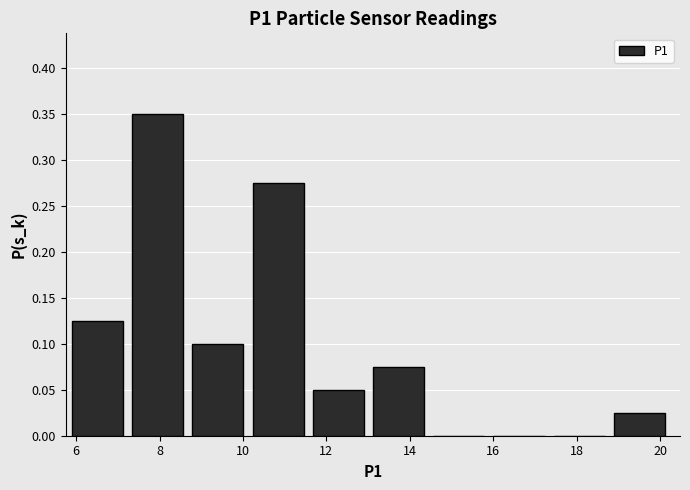

Reading left to right, transcribe this chart: for each bar, give the range it covers on the x-axis and its height. Neither the bar edges nor the heights are printed on the chart, so give them approximately, as read against the axes.

6.0 to 7.4: 0.125
7.4 to 8.8: 0.350
8.8 to 10.2: 0.100
10.2 to 11.6: 0.275
11.6 to 13.2: 0.050
13.2 to 14.6: 0.075
14.6 to 16.0: 0
16.0 to 17.4: 0
17.4 to 18.8: 0
18.8 to 20.4: 0.025